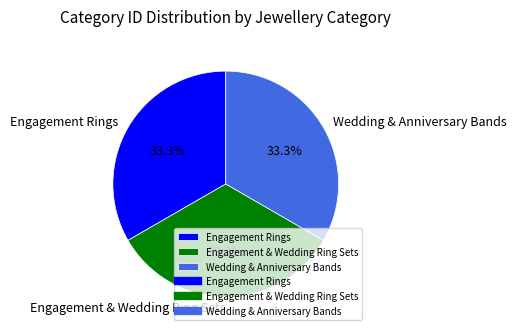

What percentage do Wedding & Anniversary Bands and Engagement Rings together represent?

66.7%